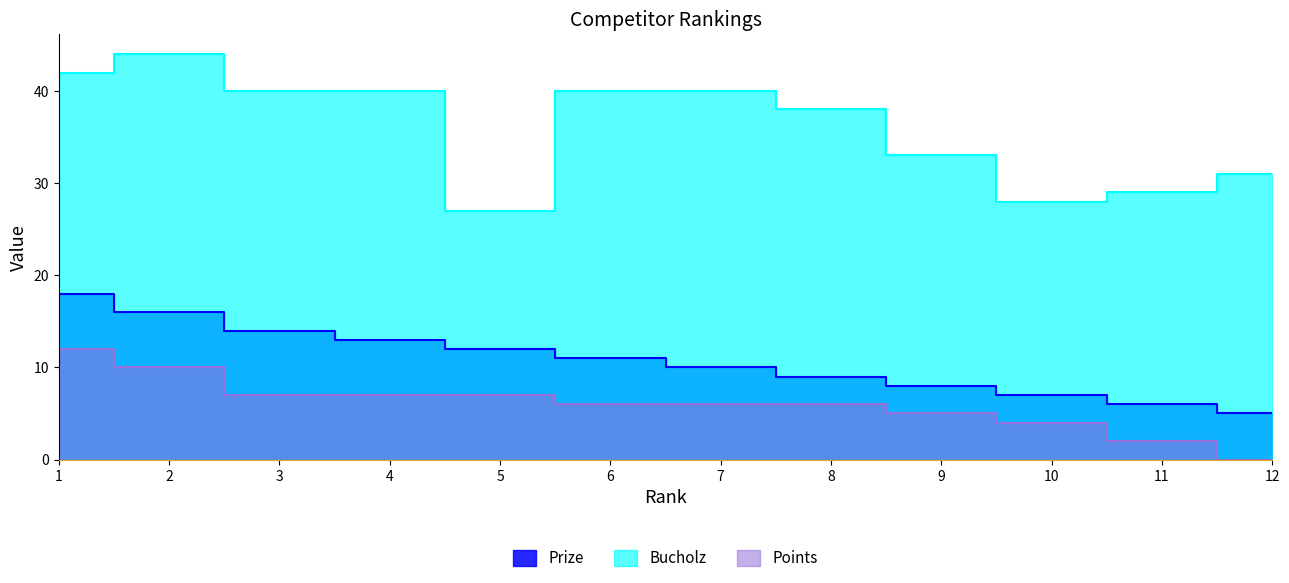

Count the number of data series in this chart.

3